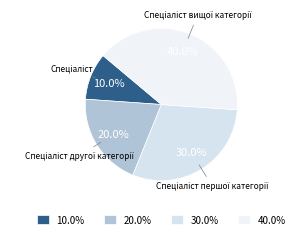

Is there any slice that represents more than half of the pie?

No